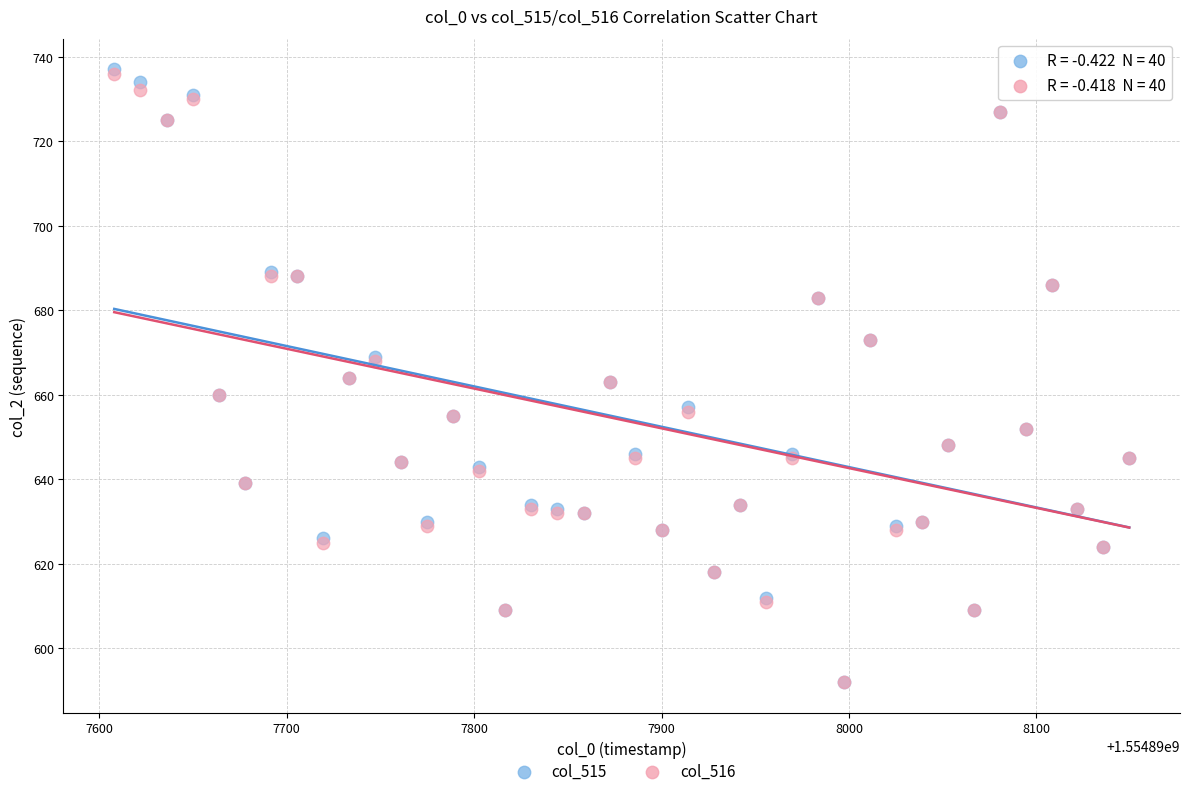

What are all the series names shown in the legend?

col_515, col_516